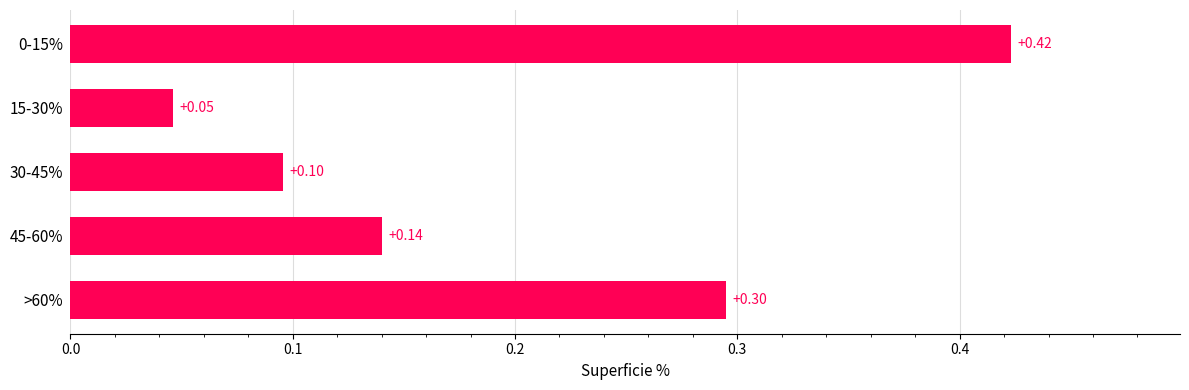

What is the sum of the values at 45-60% and 0-15%?

0.6